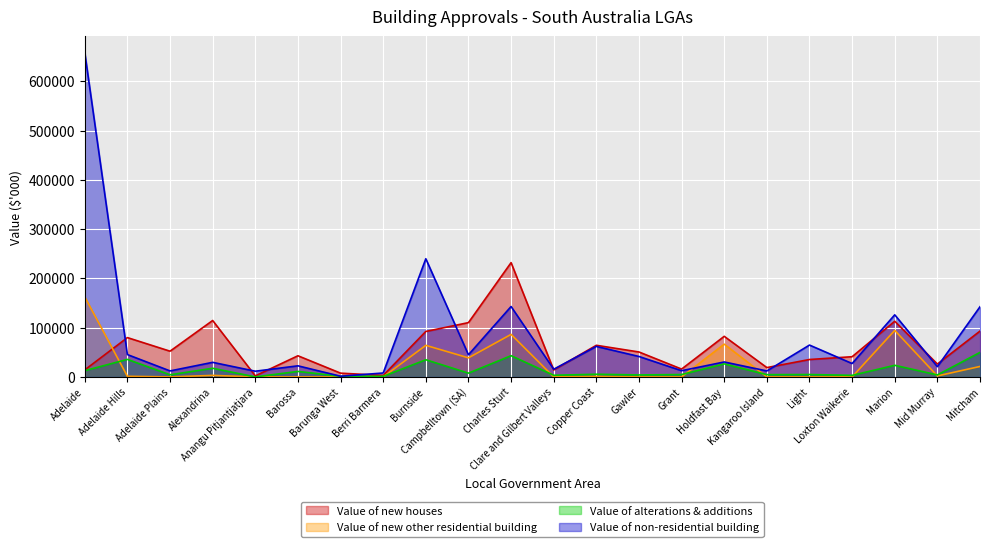

Where do Value of new other residential building and Value of new houses first cross each other?

Adelaide and Adelaide Hills